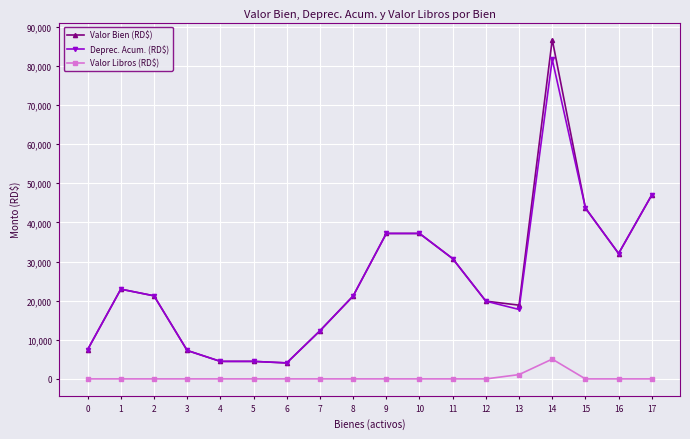

Which series has the largest range (max minus min)?

Valor Bien (RD$)